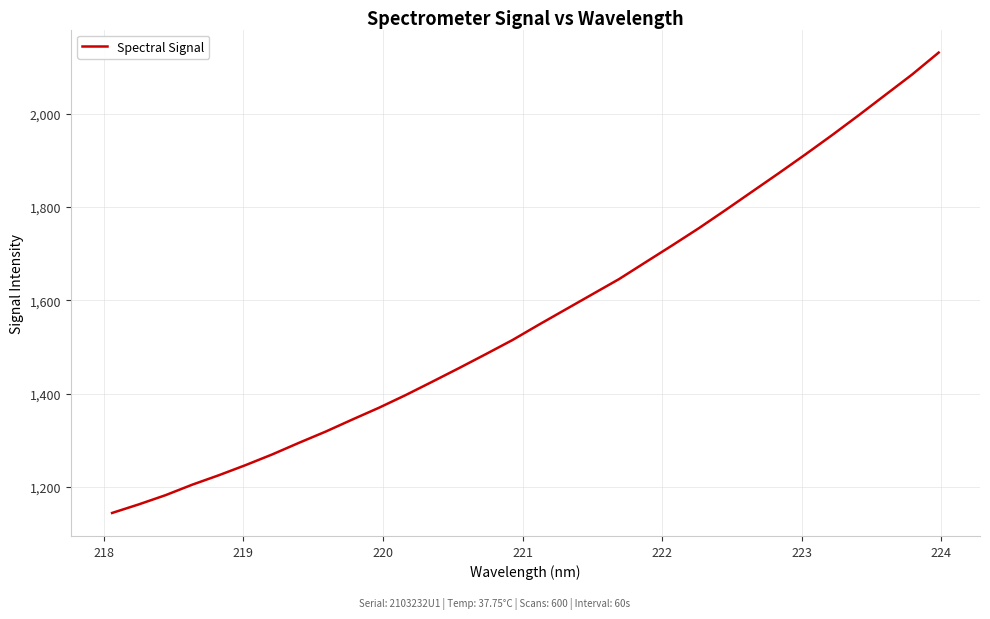

What is the smallest value displayed?

1144.5